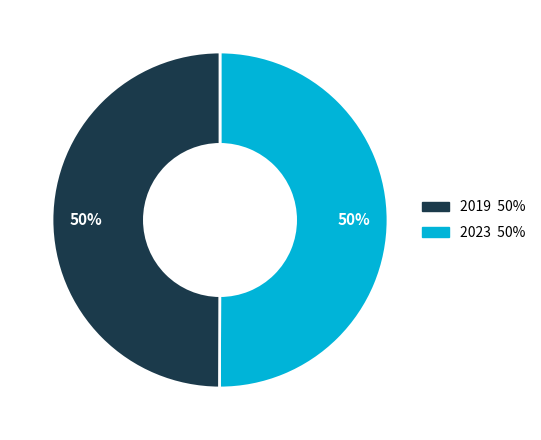

To the nearest percent, what is the average slice percentage?

50%